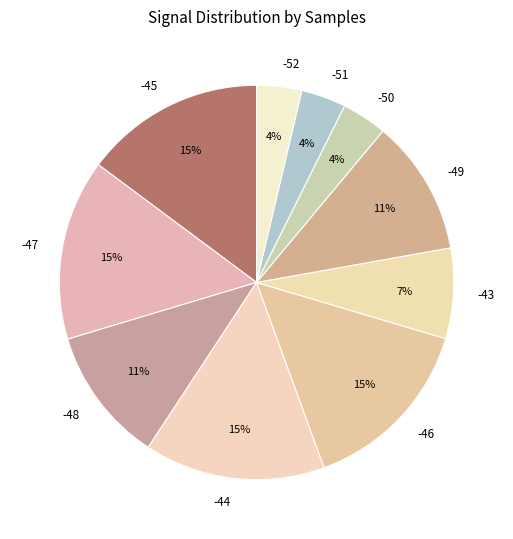

What percentage is the -50 slice, to the nearest percent?

4%